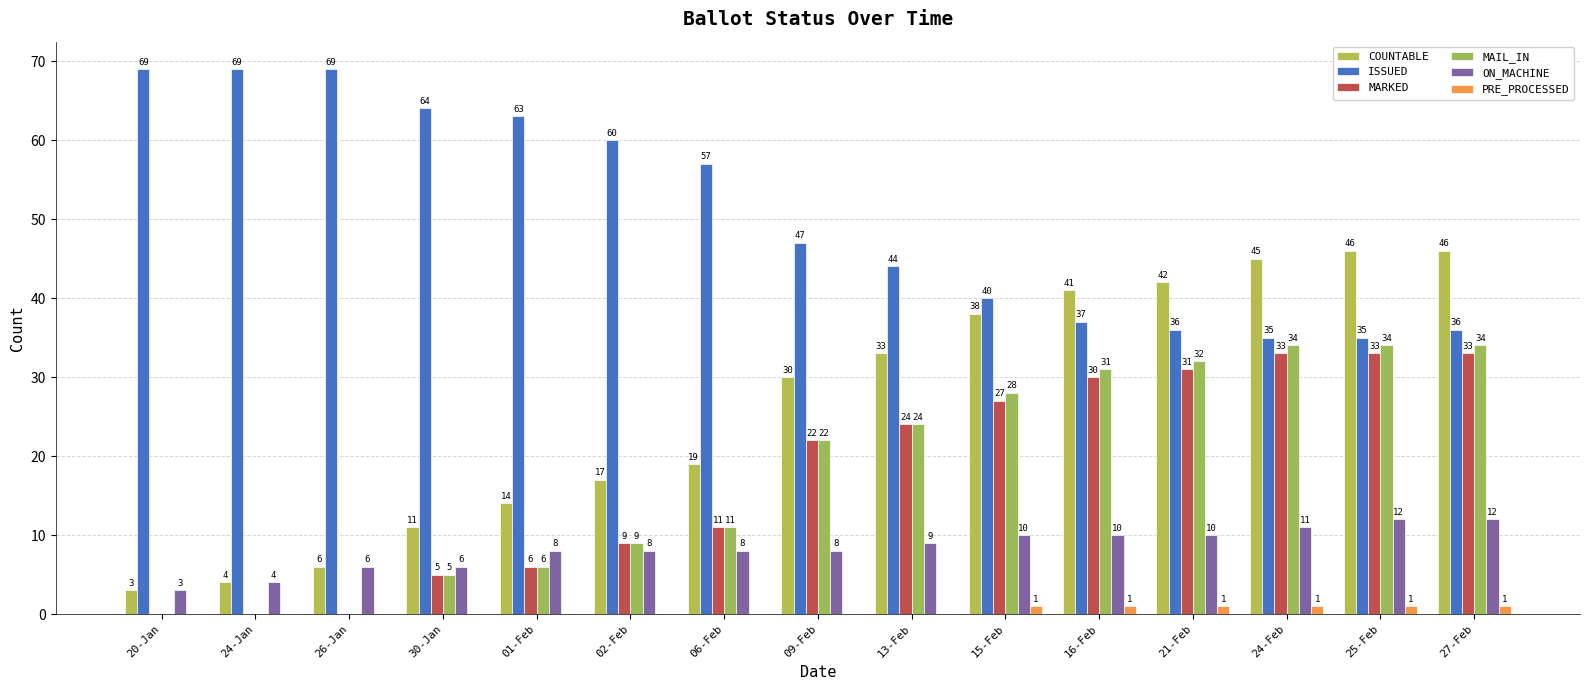

Count the number of data series in this chart.

6